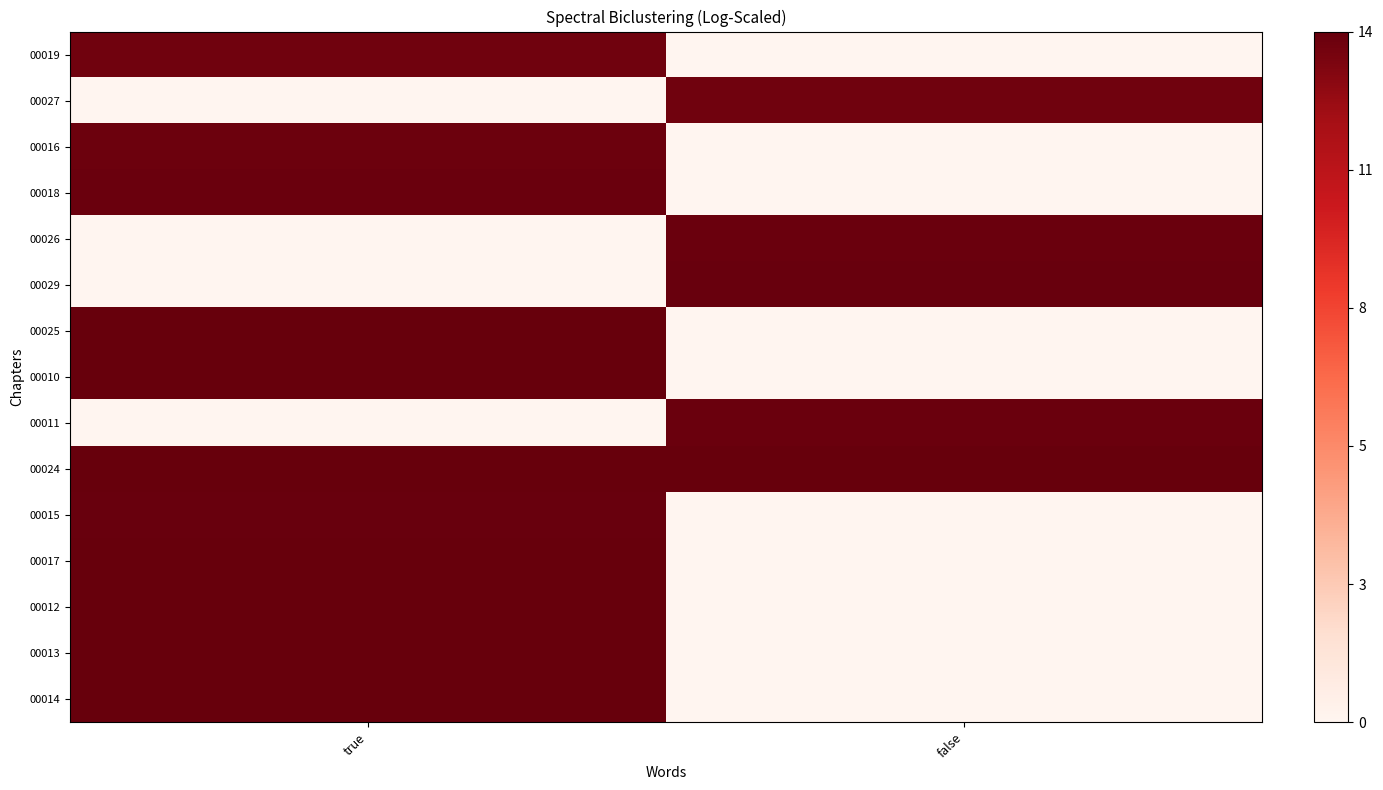

At how many categories does at least one series exceed 8?

2